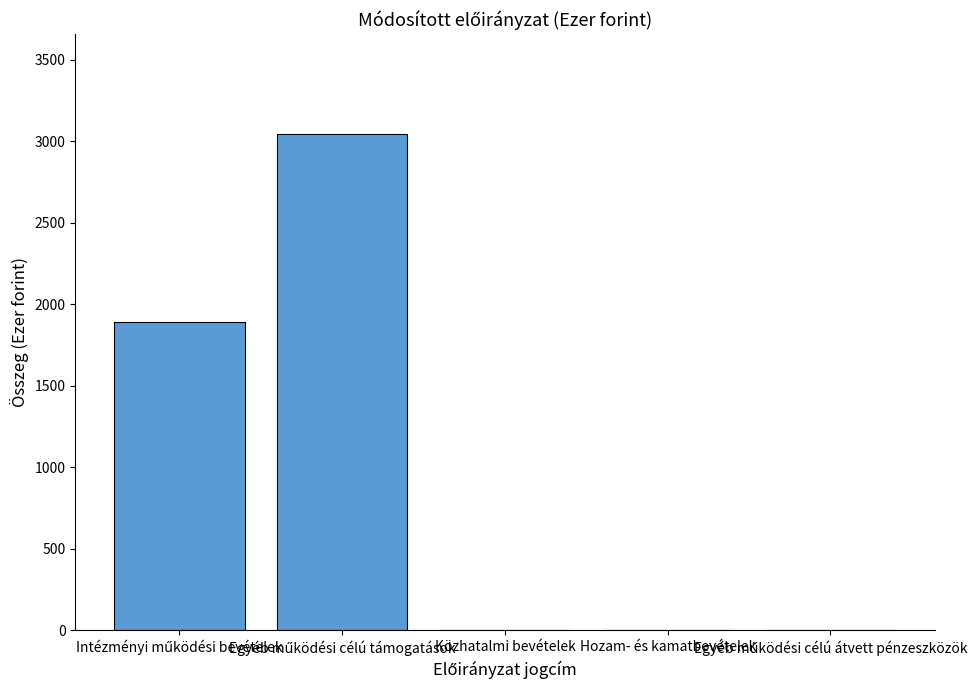

What is the greatest value displayed?

3047